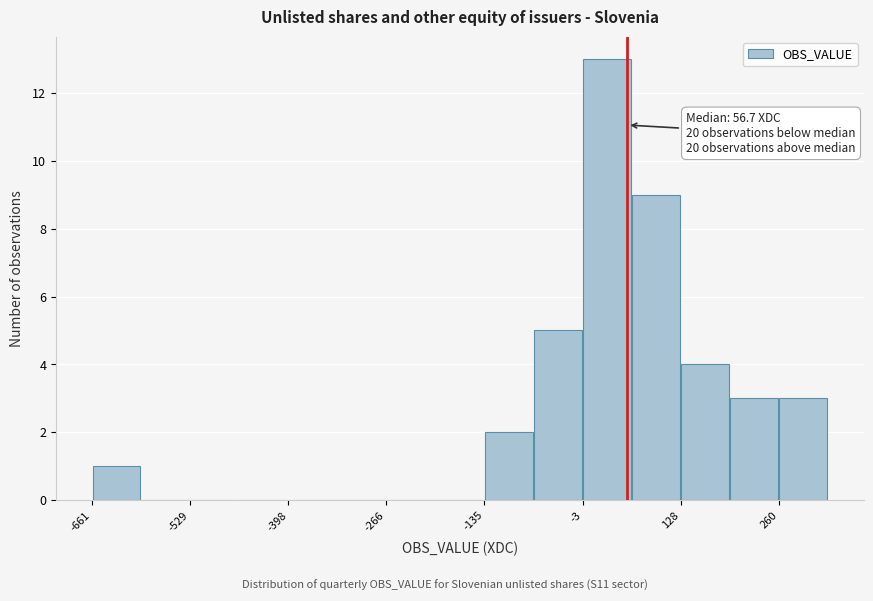

Around what value on the x-axis is the tallest bar? Give the approximate position of its centre, as read against the axis.

20